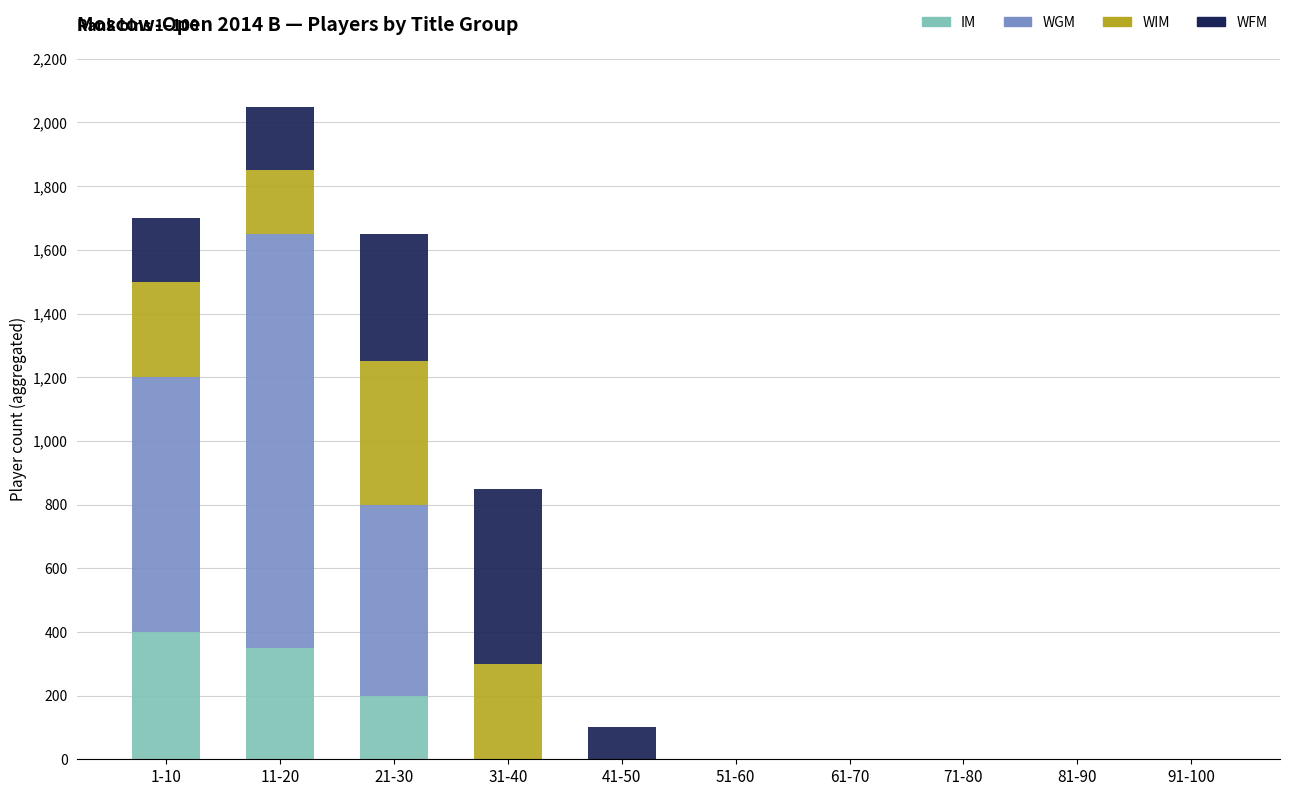

Does the chart contain stacked bars?

Yes